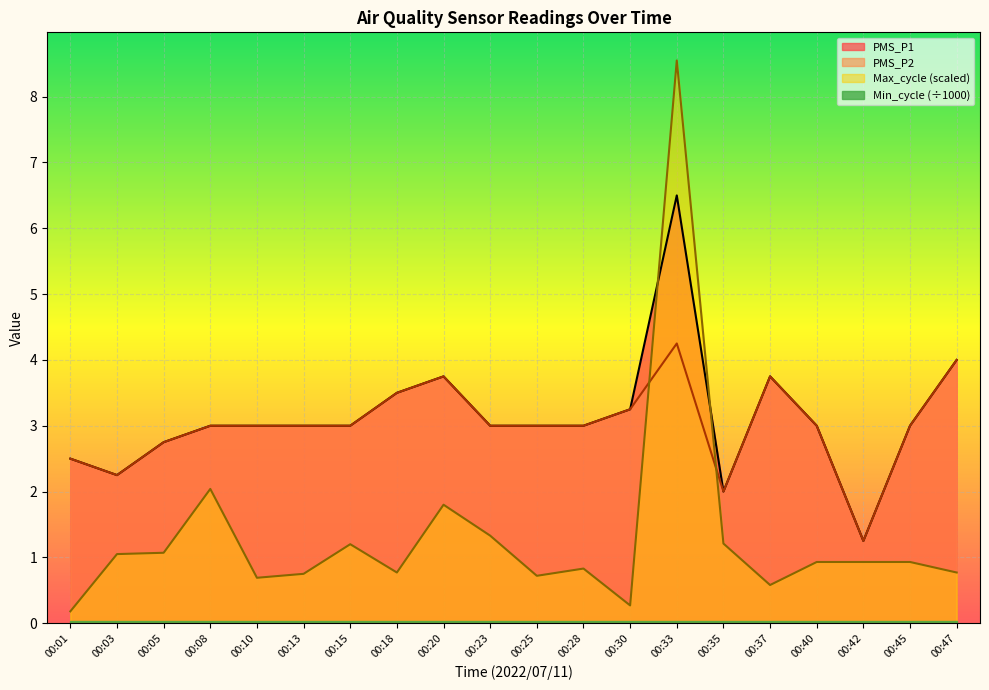

List the series in order of their peak value, lowest first.

PMS_P2, PMS_P1, Max_cycle